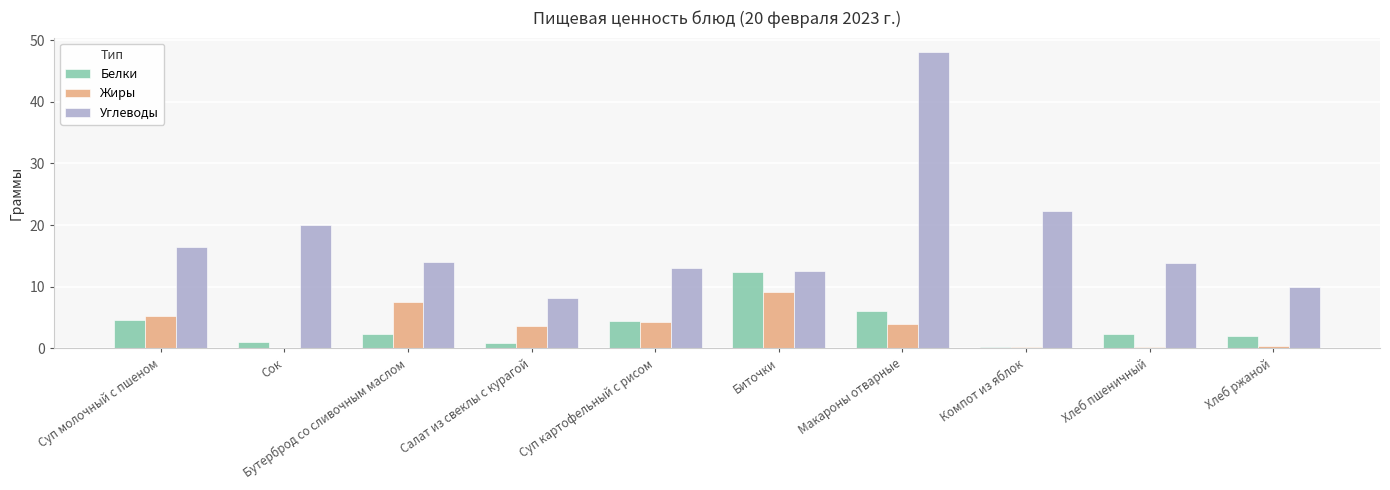

Count the number of data series in this chart.

3